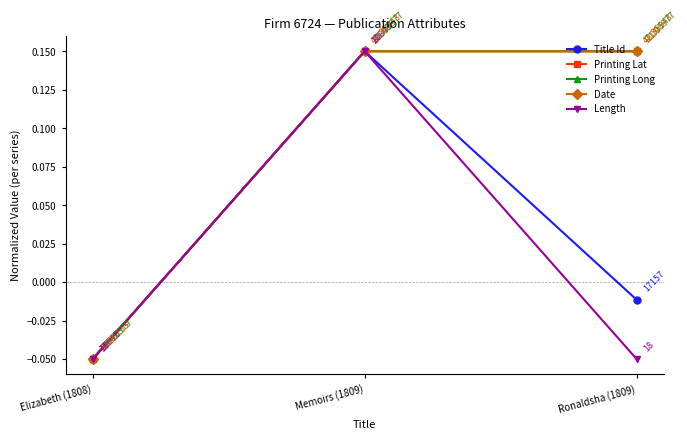

Does the chart have visible grid lines?

No